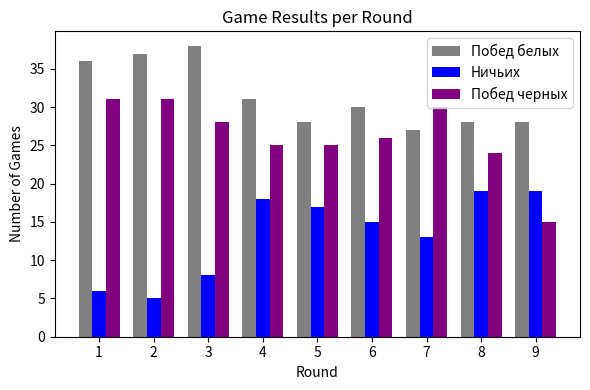

How many bars are there in each group?

3